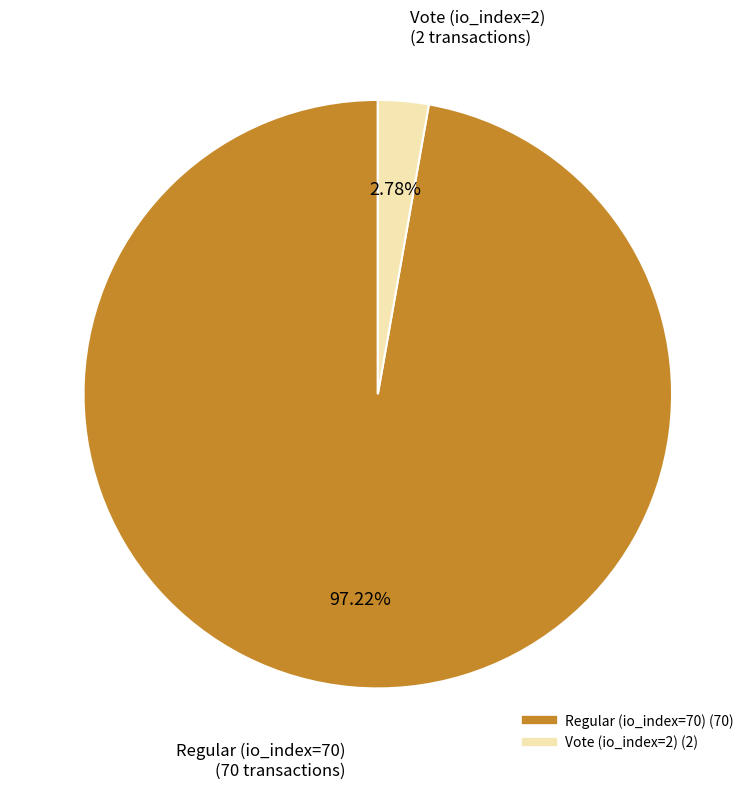

What is the smallest slice in the pie chart?

Vote (io_index=2)